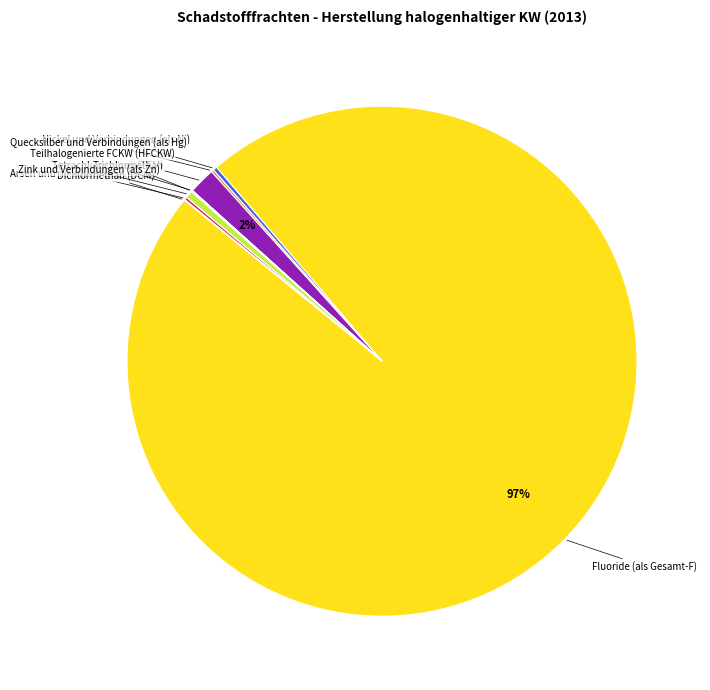

What is the largest slice in the pie chart?

Fluoride (als Gesamt-F)